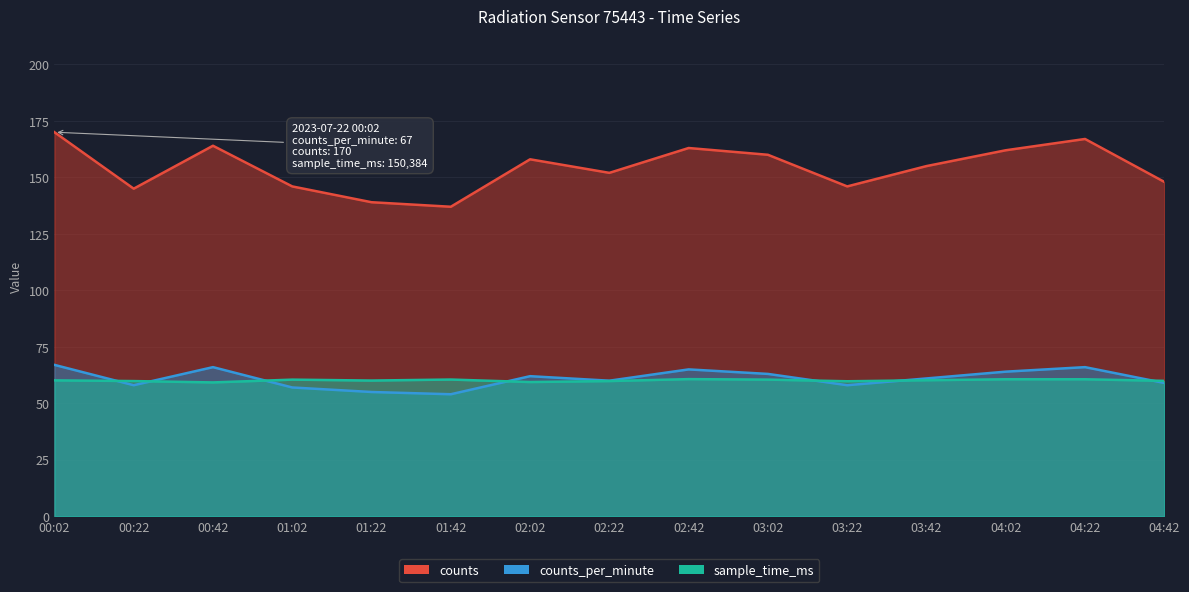

At which category does counts_per_minute reach its first local valley?

00:22